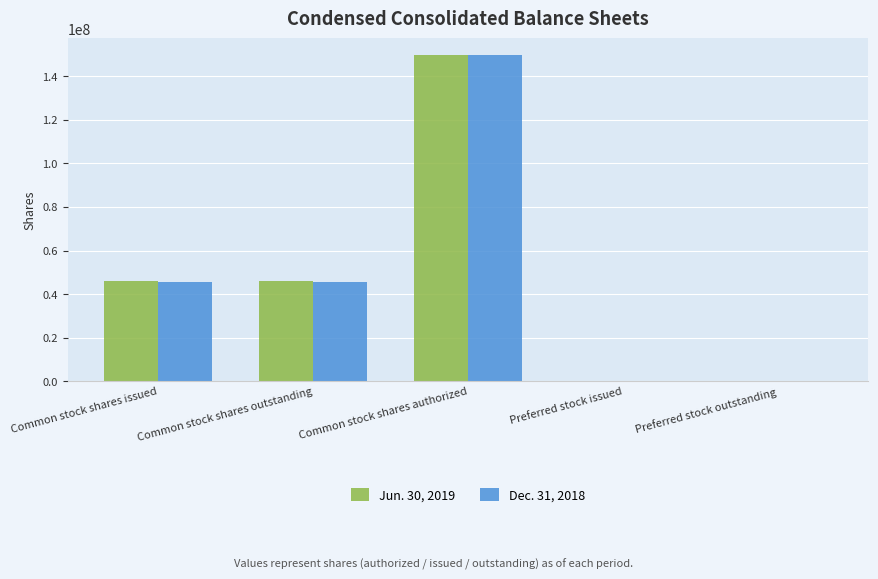

The Jun. 30, 2019 series shows -55234130 at Preferred stock issued. True or false?

False